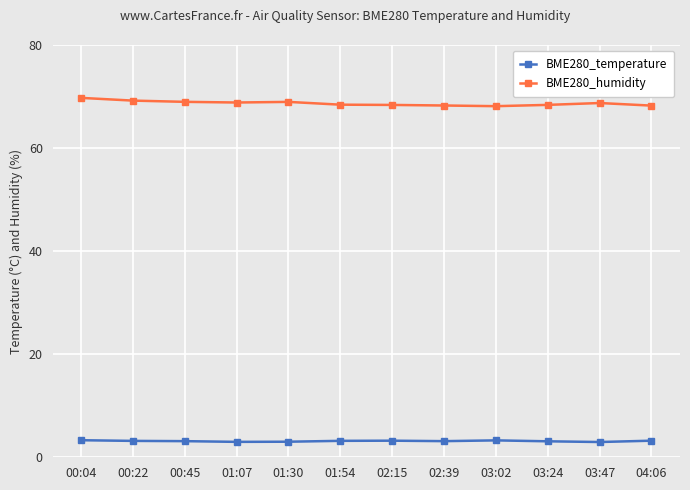

Which series has the largest range (max minus min)?

BME280_humidity